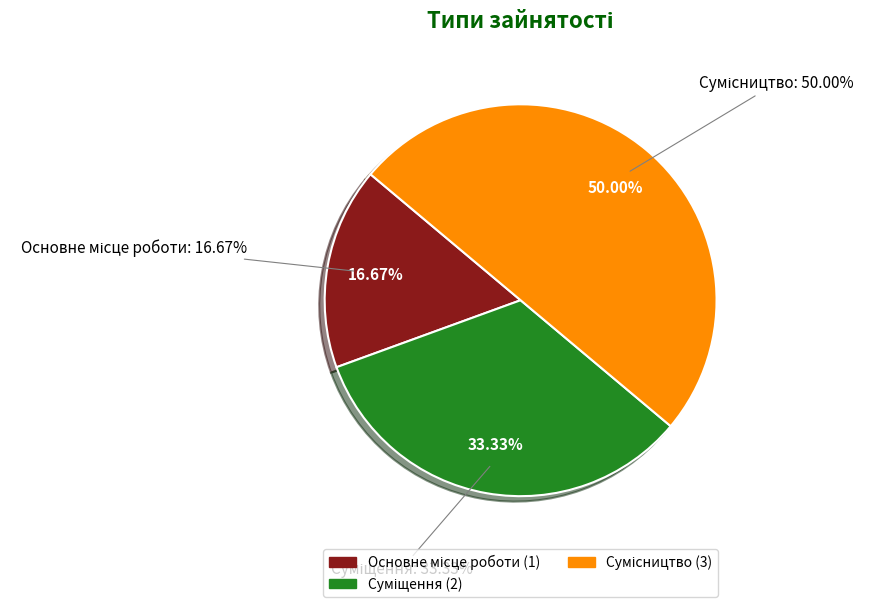

How many segments does this pie chart have?

3